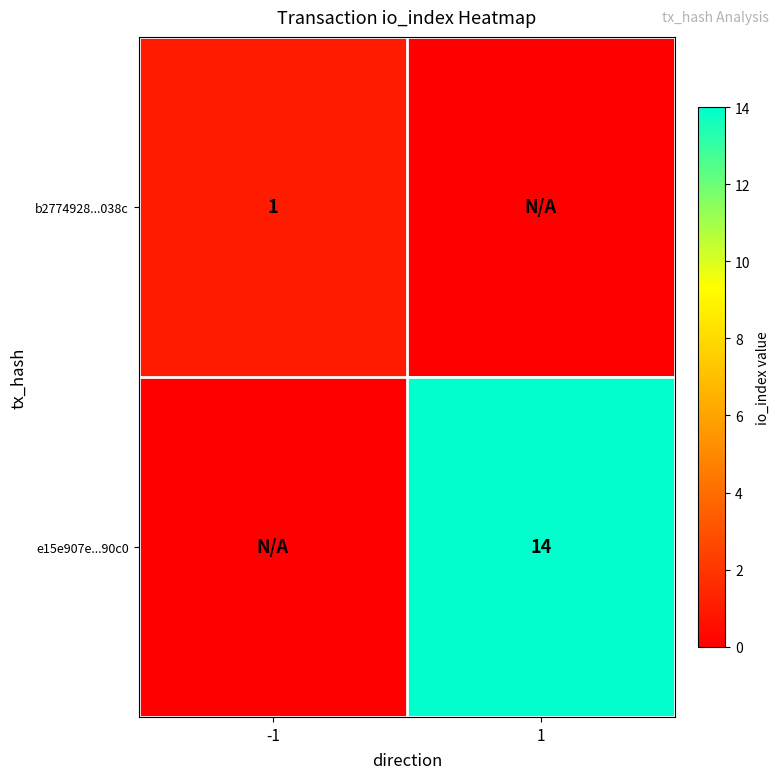

What is the maximum value shown in the chart?

14